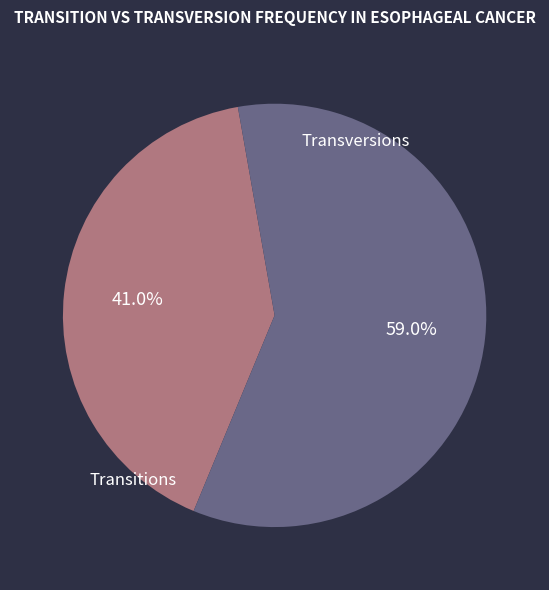

Is there any slice that represents more than half of the pie?

Yes